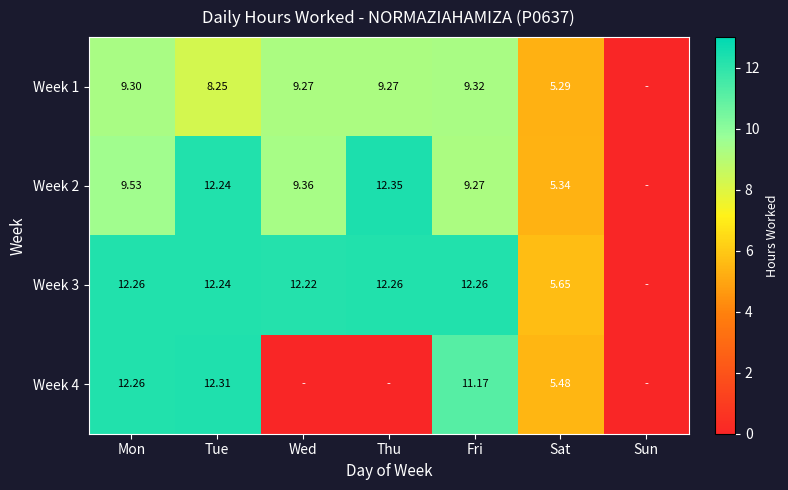

Which series changed the most between Fri and Sun?

Week 3